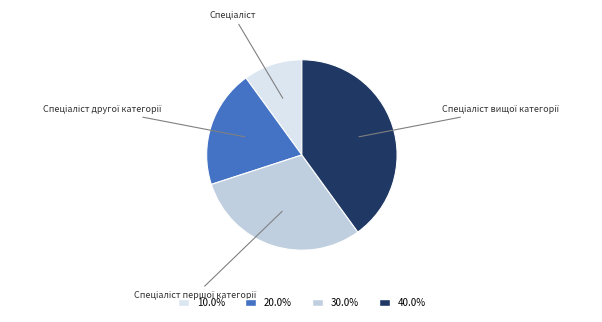

Does any single category account for the majority?

No